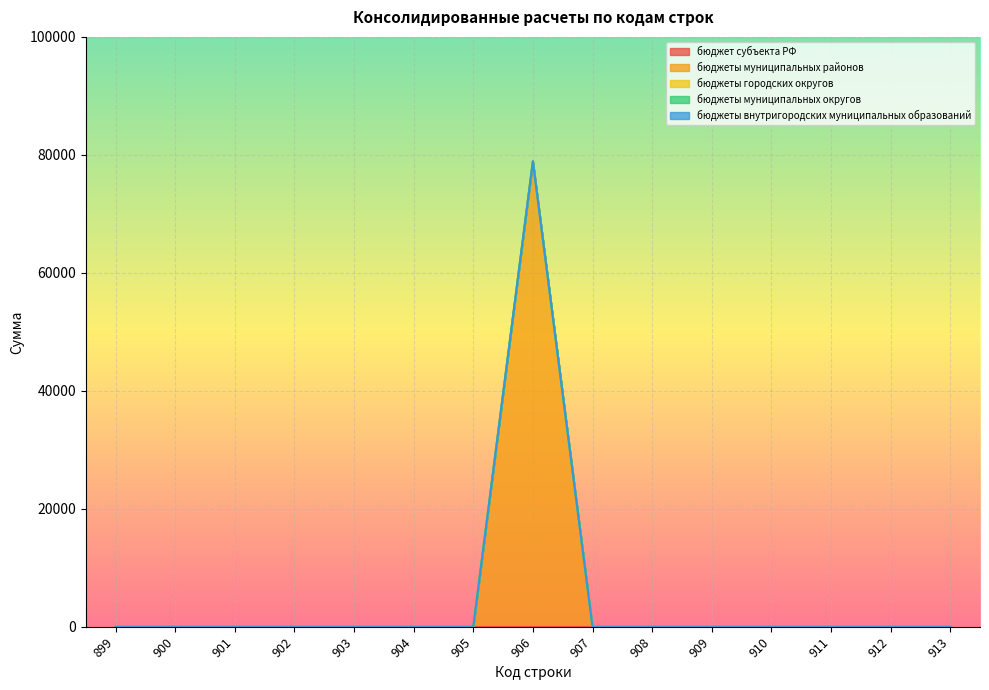

True or false: бюджеты городских округов has a value of 0 at 908.

True